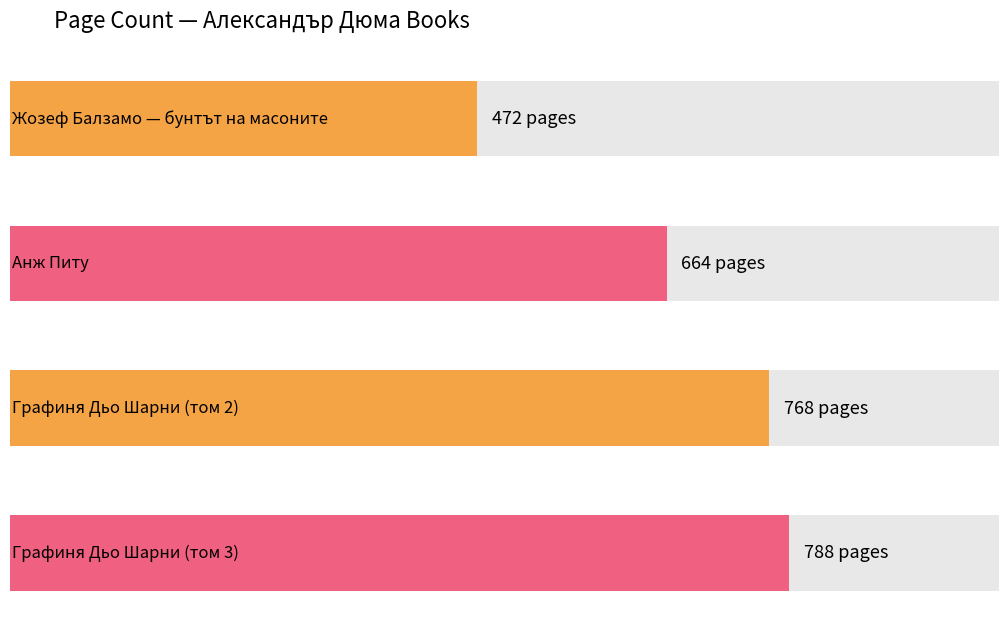

What is the average value?

673